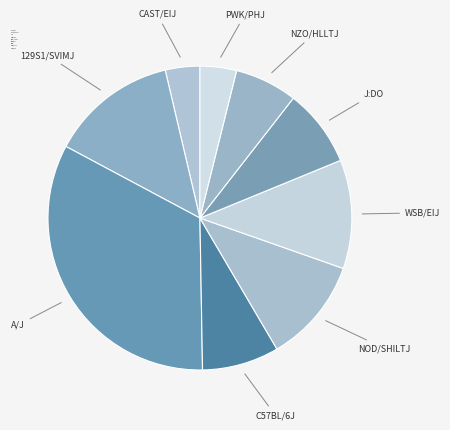

Is it true that C57BL/6J is 18% of the pie?

False